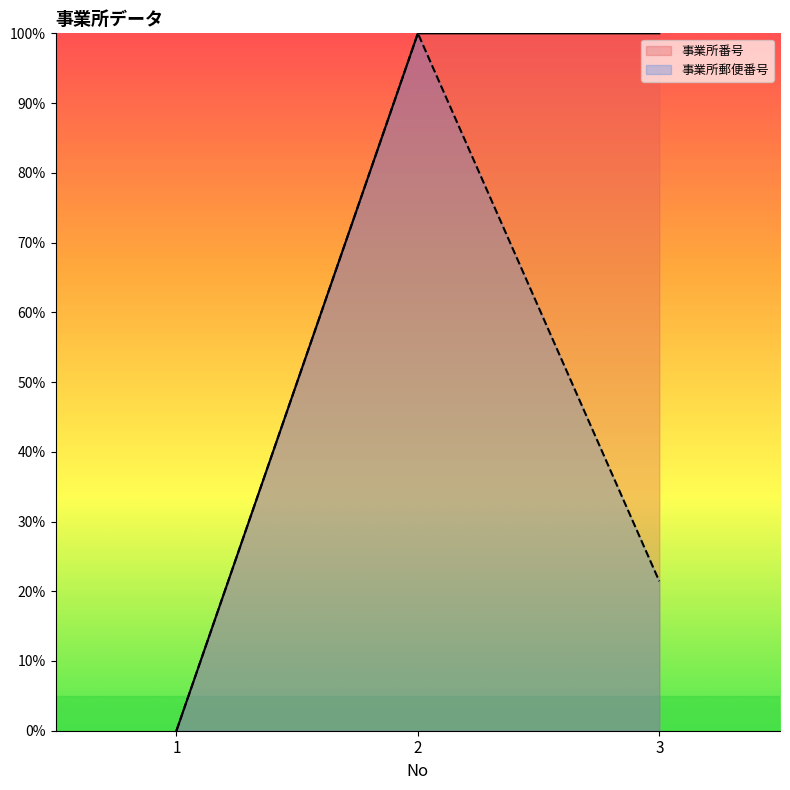

The value of 事業所番号 at 2 is 1.0. True or false?

True